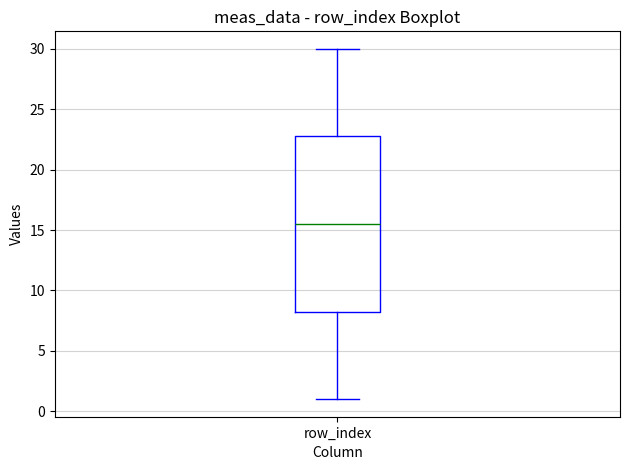

Where does the upper whisker of the box for row_index end on the y-axis? The values are not printed on the chart, so give them approximately, as read against the axis.

30.0